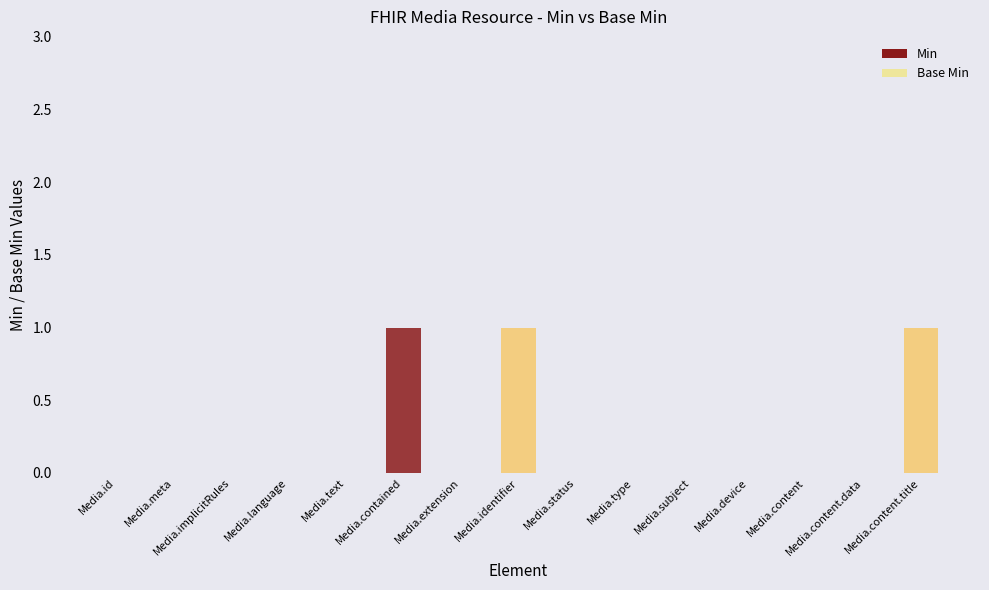

Which has a higher value, Media.extension or Media.content.title?

Media.content.title